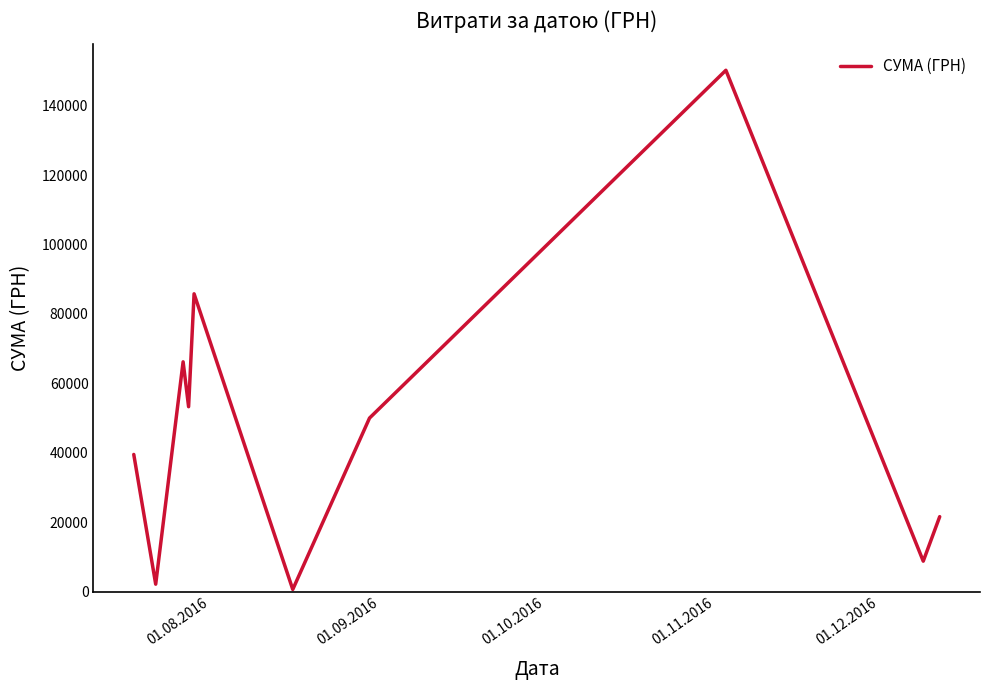

How many interior local valleys (lower than both neighbors) does the data have?

4